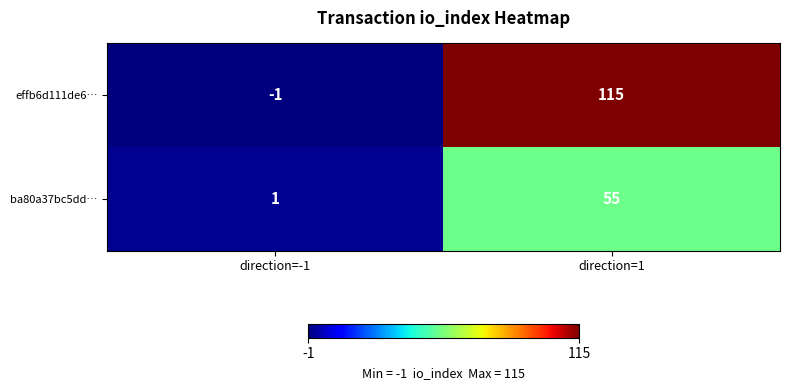

The ba80a37bc5dd… series shows 1 at direction=-1. True or false?

True